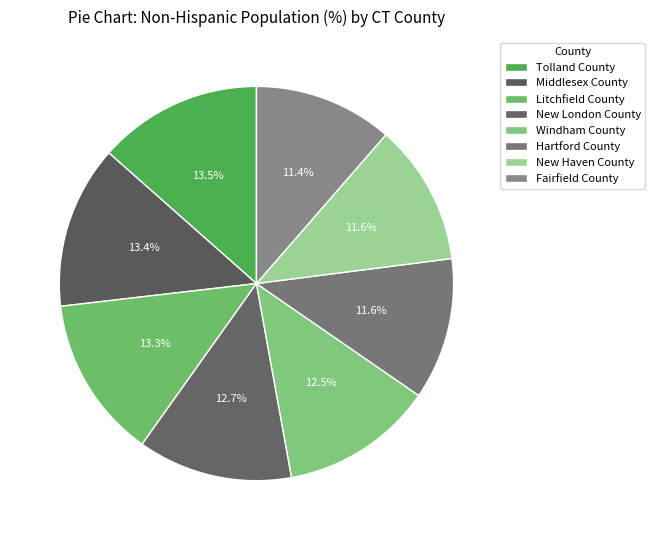

What percentage is the Windham County slice, to the nearest percent?

13%